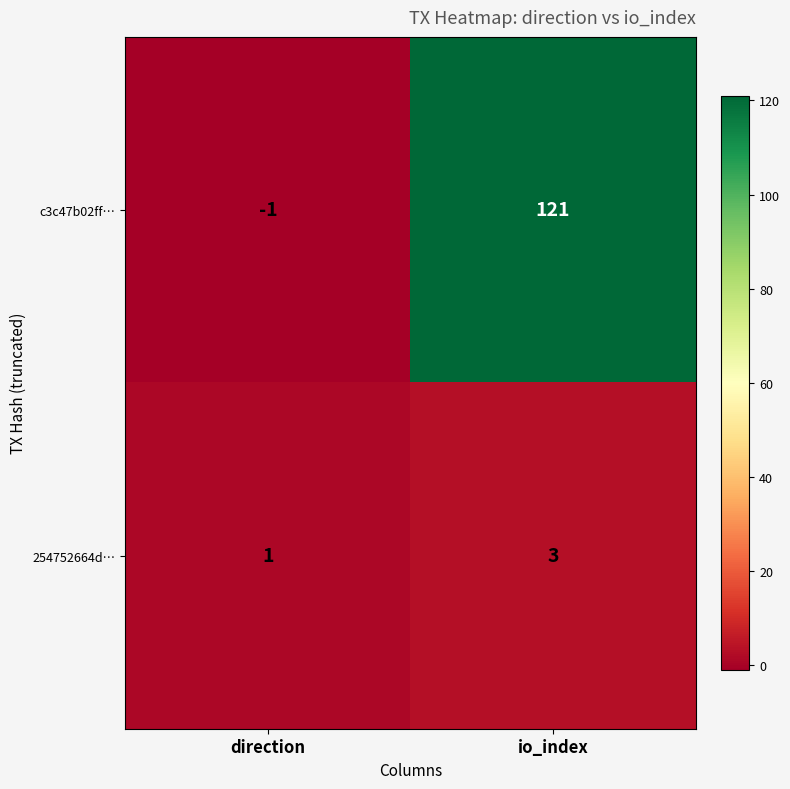

The c3c47b02ff… series shows -1 at direction. True or false?

True